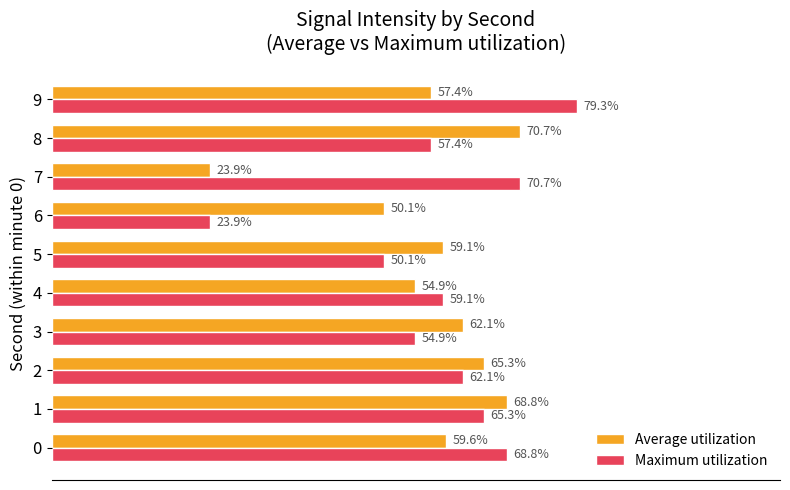

Which series has the largest total across all categories?

Maximum utilization